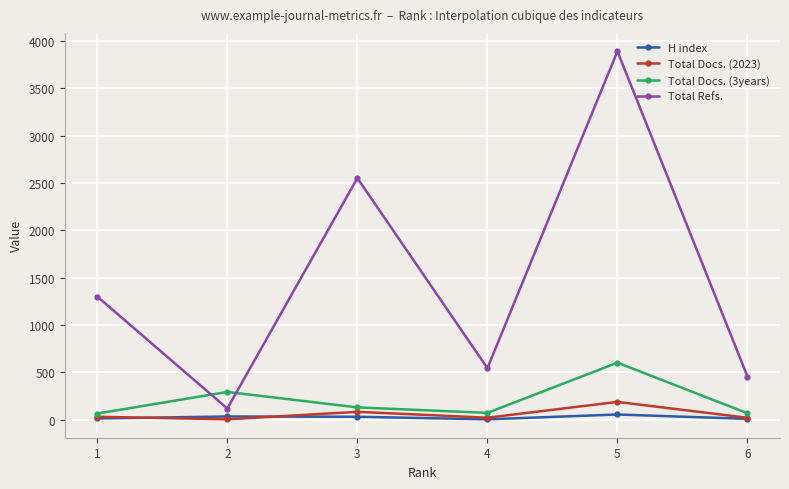

True or false: Total Docs. (3years) and H index cross at least once.

False